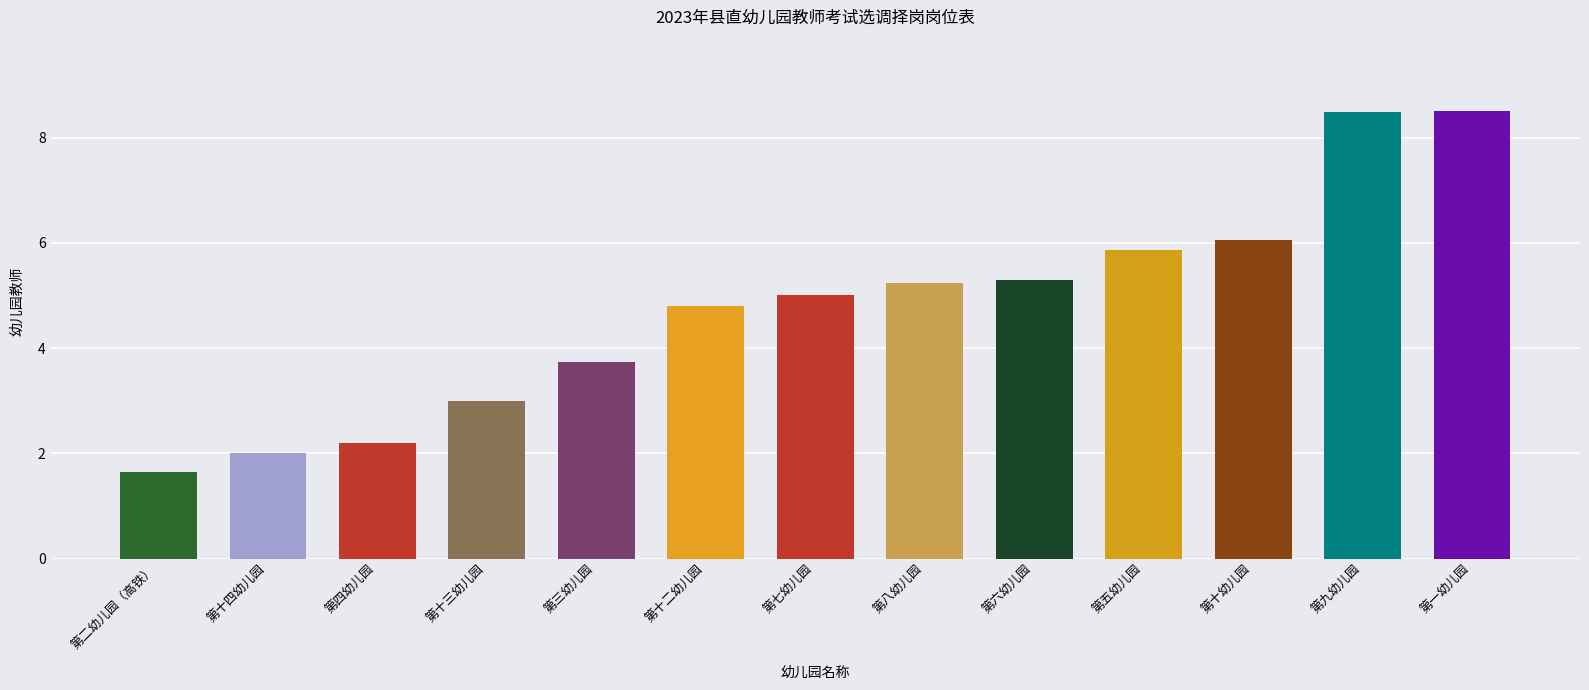

True or false: the data shows 5.0 at 第七幼儿园.

True